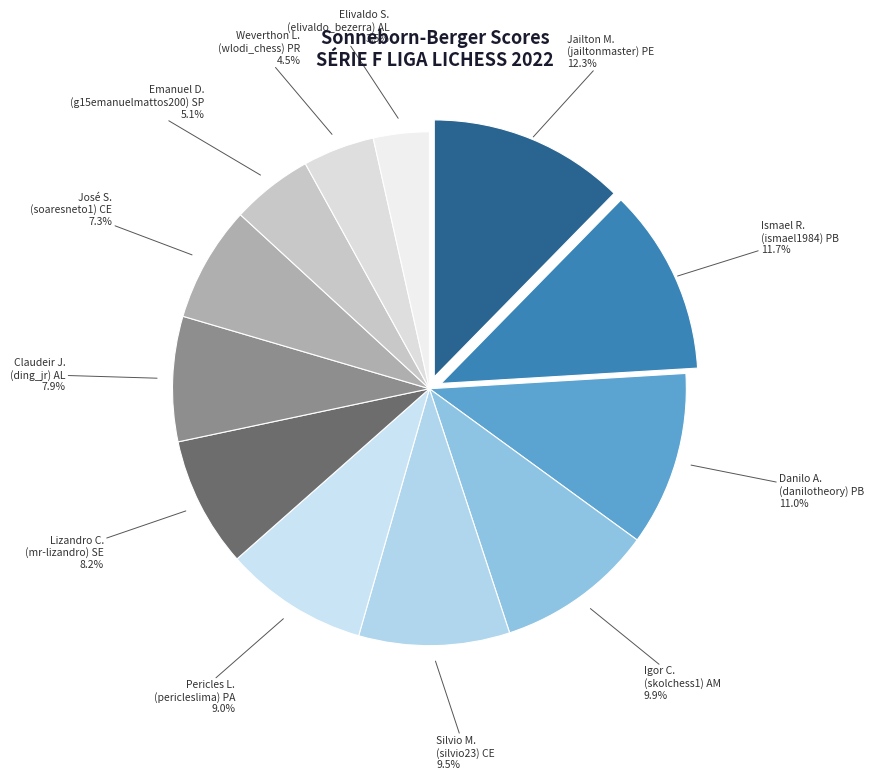

Does any single category account for the majority?

No